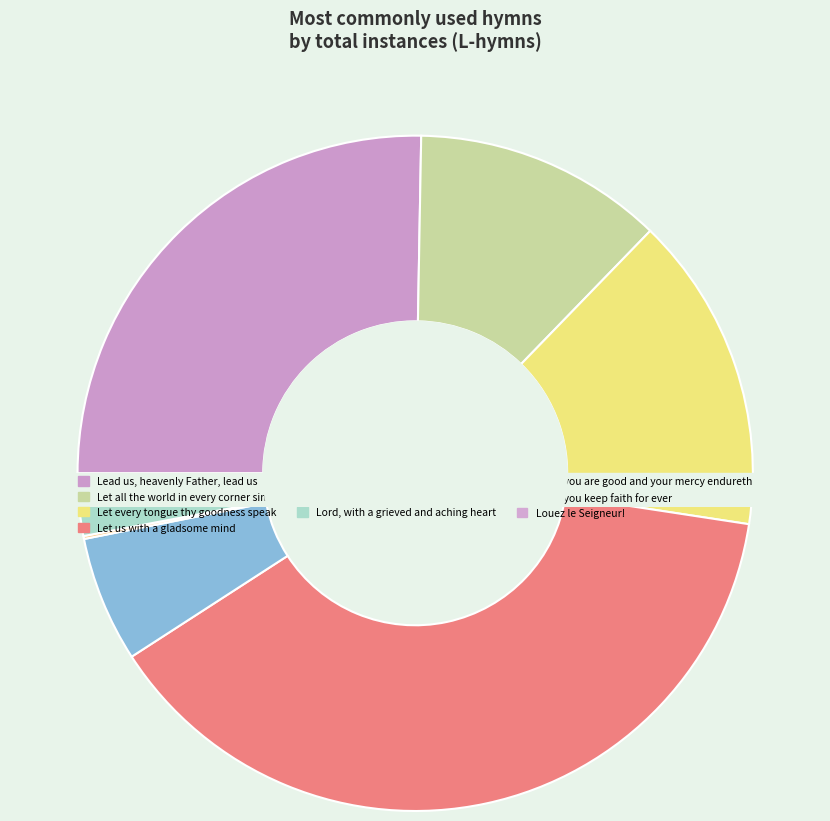

Does Lead us, heavenly Father, lead us account for over 50% of the chart?

No